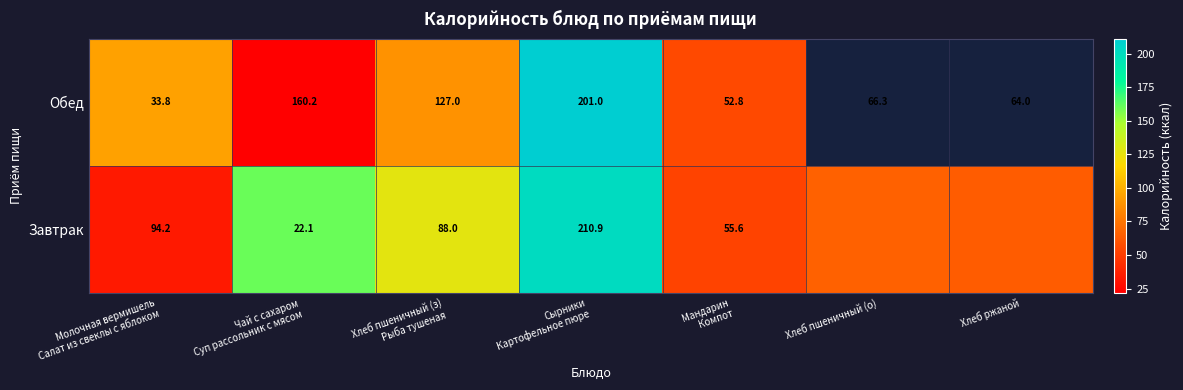

At how many categories does at least one series exceed 31?

7